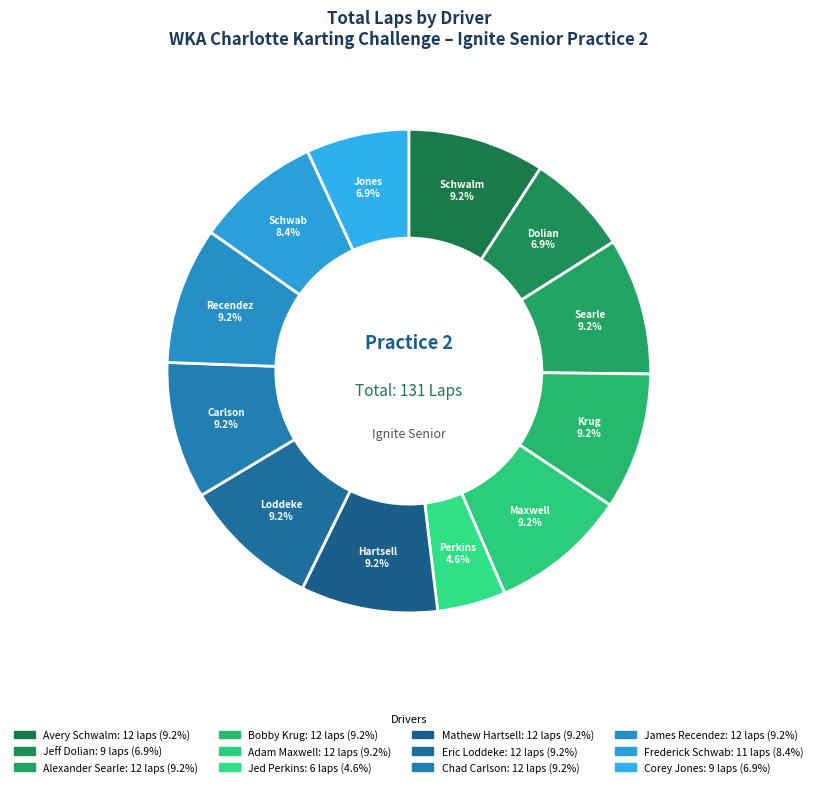

How much of the chart is everything except Jeff Dolian?

93.1%